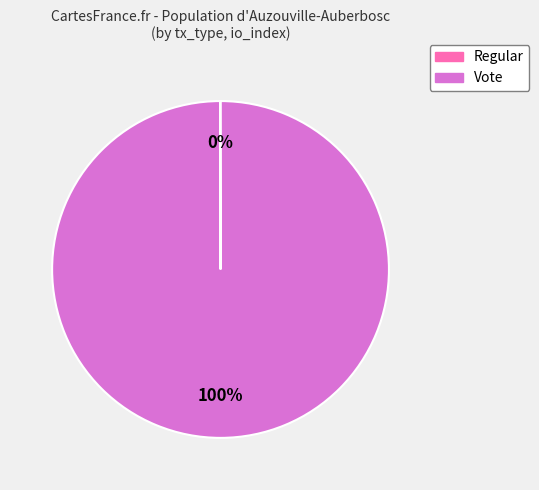

True or false: Vote accounts for 100% of the total.

True